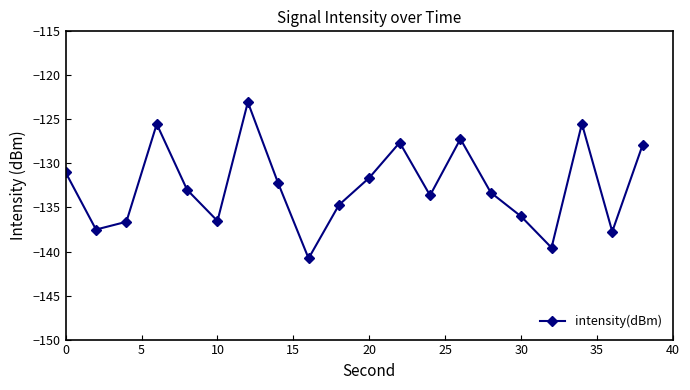

What is the smallest value displayed?

-140.8